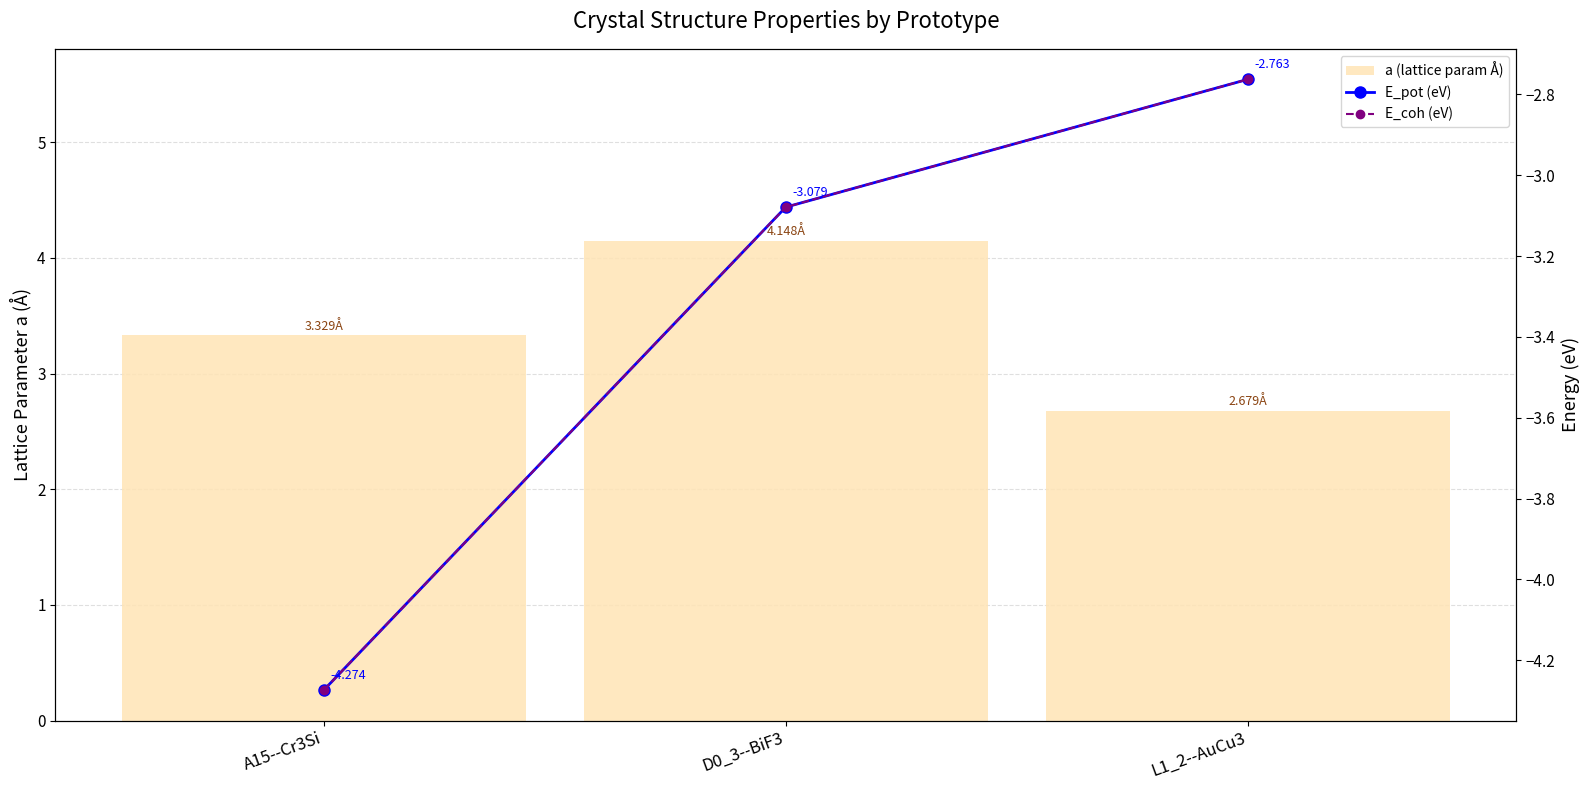

List the series in order of their peak value, lowest first.

E_pot (eV), E_coh (eV), a (lattice param Å)